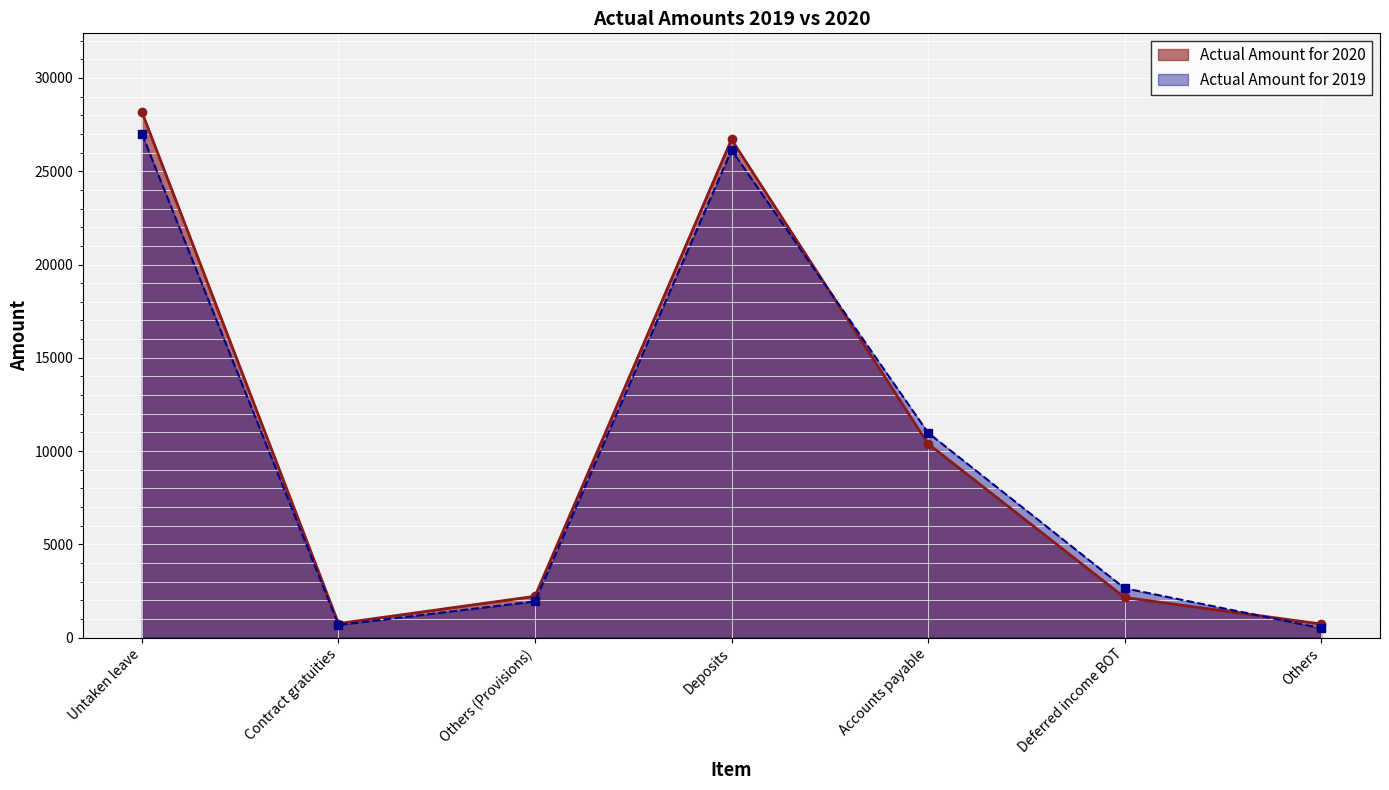

What is the label of the 4th point from the right?

Deposits